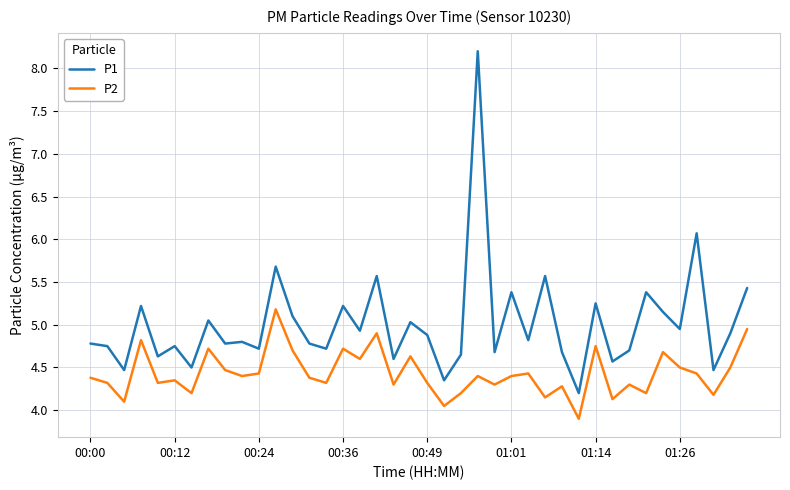

Which series has the largest range (max minus min)?

P1